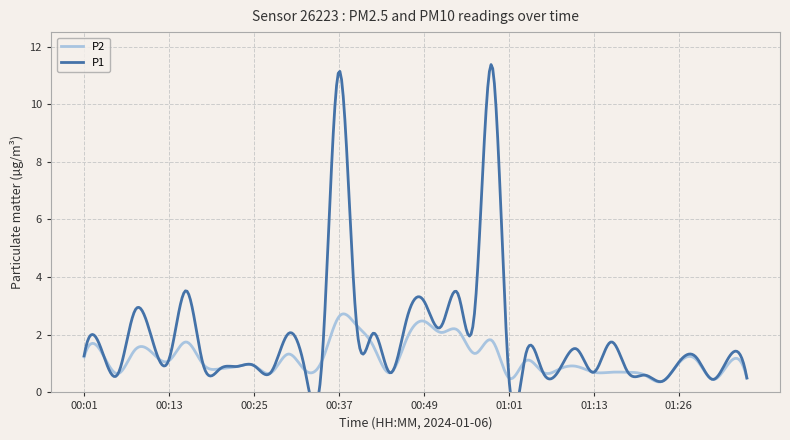

What is the lowest value of the P2 series?

0.4